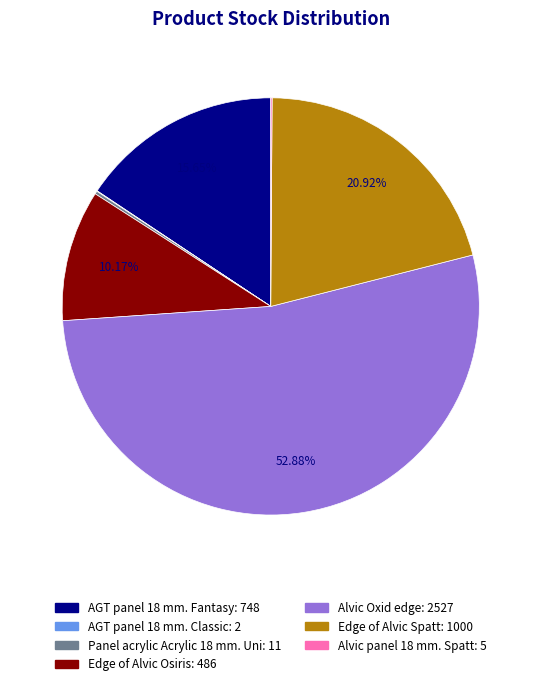

Is there a majority slice in this chart?

Yes